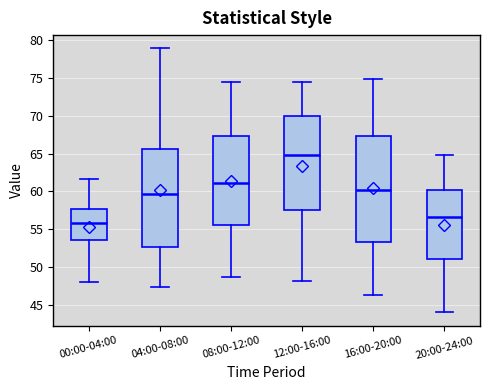

Reading left to right, read every box against the y-axis: the position of its median line, the range the box covers, and the ends of its whiskers. The values are not printed on the chart, so give them approximately, as read against the axis.

00:00-04:00: median 56.0, box 53.5 to 57.5, whiskers 48.0 to 61.5
04:00-08:00: median 59.5, box 52.5 to 65.5, whiskers 47.5 to 79.0
08:00-12:00: median 61.0, box 55.5 to 67.5, whiskers 48.5 to 74.5
12:00-16:00: median 65.0, box 57.5 to 70.0, whiskers 48.0 to 74.5
16:00-20:00: median 60.0, box 53.5 to 67.5, whiskers 46.5 to 75.0
20:00-24:00: median 56.5, box 51.0 to 60.0, whiskers 44.0 to 65.0